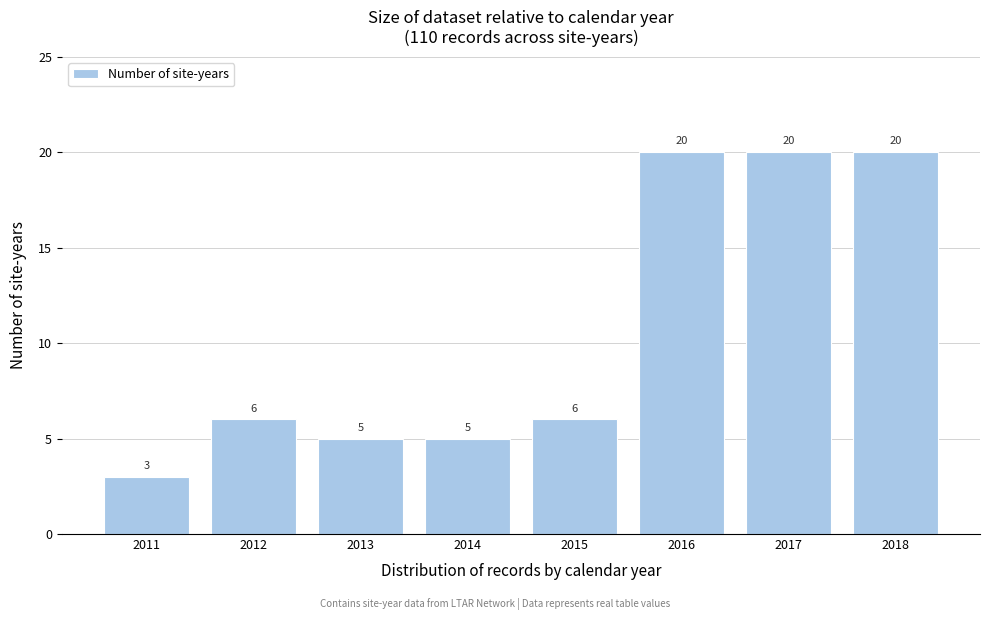

Reading left to right, transcribe all the data shown in this chart.

3	6	5	5	6	20	20	20